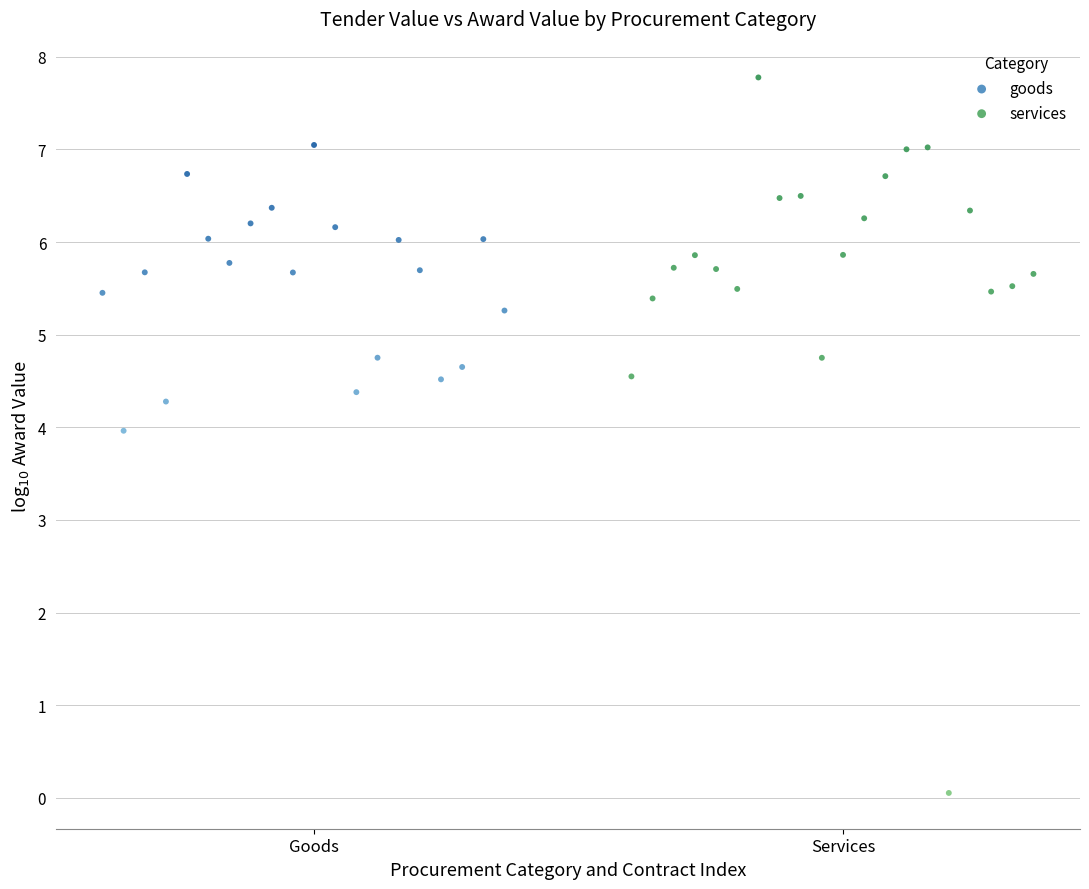

Which series contains the highest Y value?

services